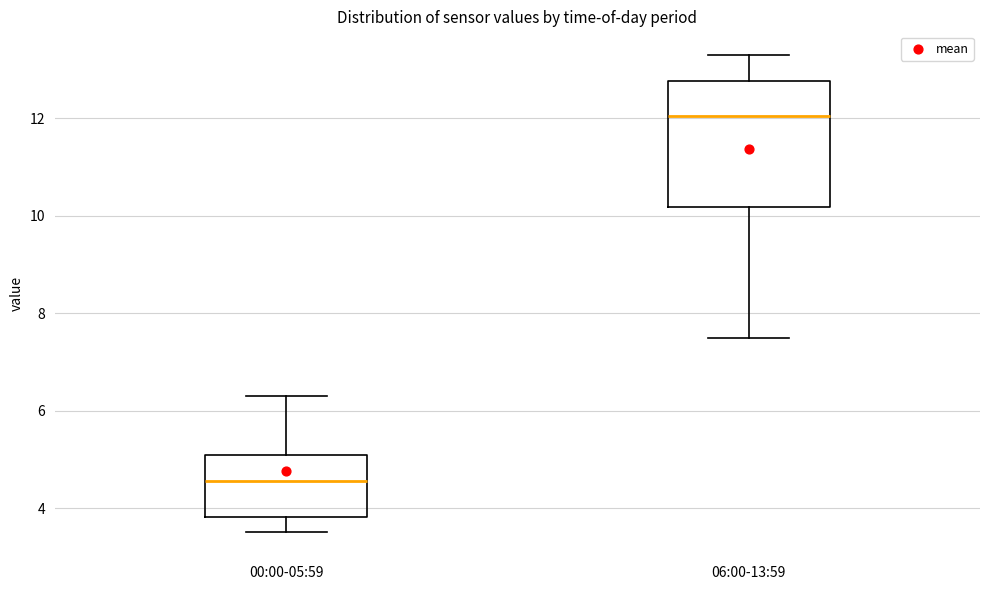

Reading left to right, transcribe this box plot: for each box, give where its median line is, the range the box spans, and where its two whiskers end, as read against the y-axis. The values are not printed on the chart, so give them approximately, as read against the axis.

00:00-05:59: median 4.6, box 3.8 to 5.2, whiskers 3.6 to 6.4
06:00-13:59: median 12.0, box 10.2 to 12.8, whiskers 7.6 to 13.4